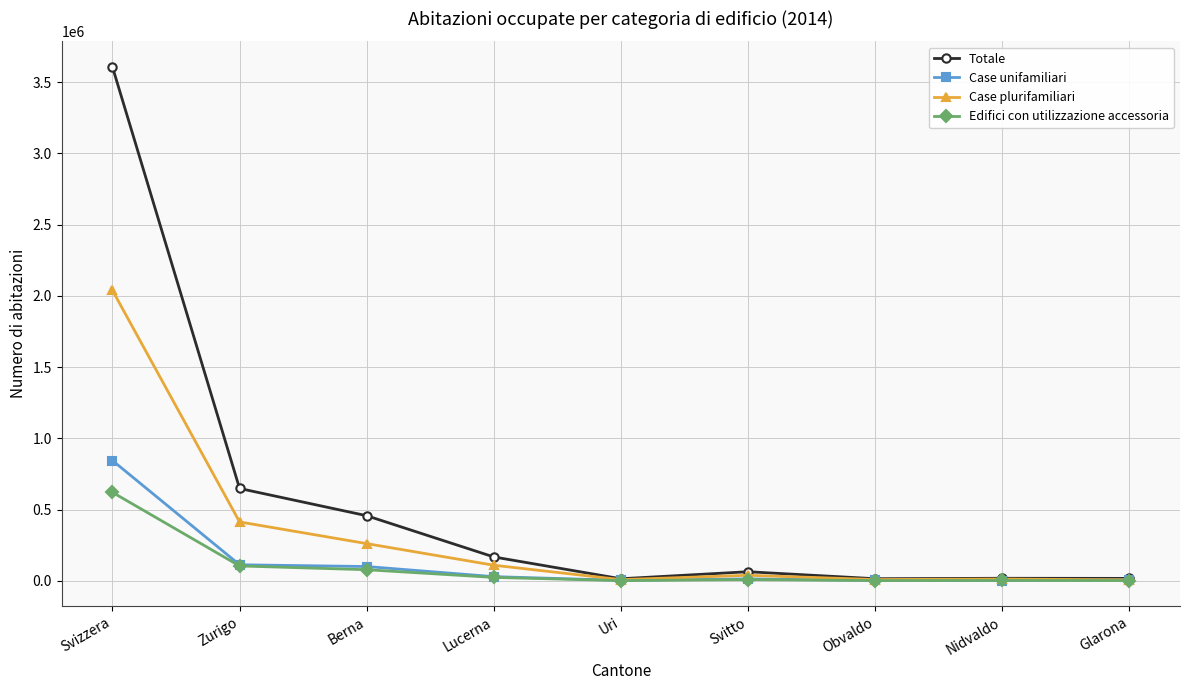

Is it true that Case plurifamiliari equals 2037886 at Svizzera?

True